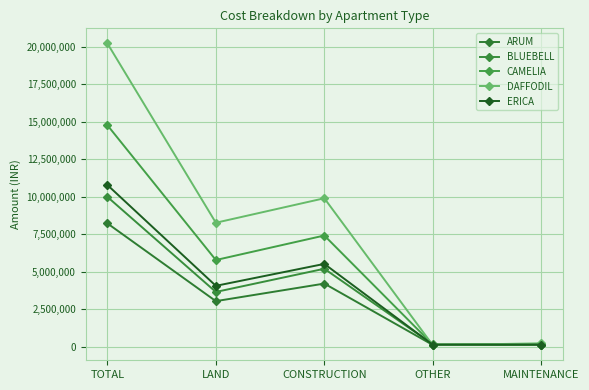

What position from the right is CONSTRUCTION?

3